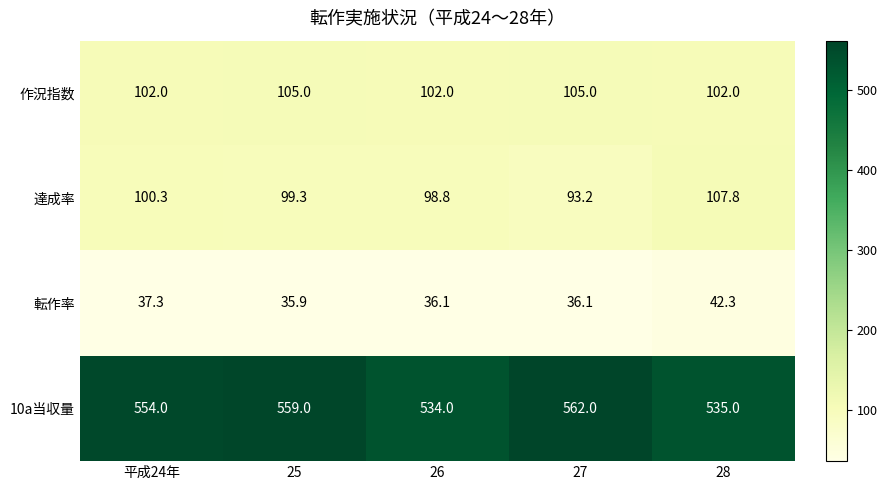

At how many categories does at least one series exceed 322?

5